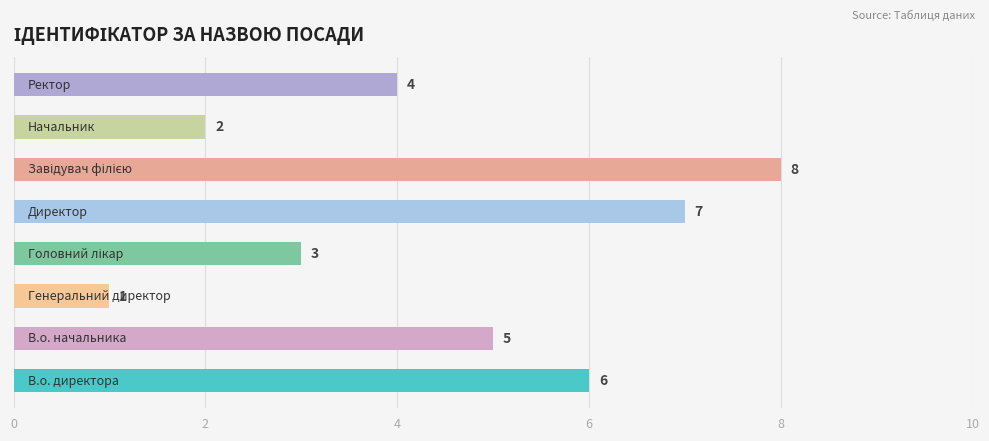

What is the greatest value displayed?

8